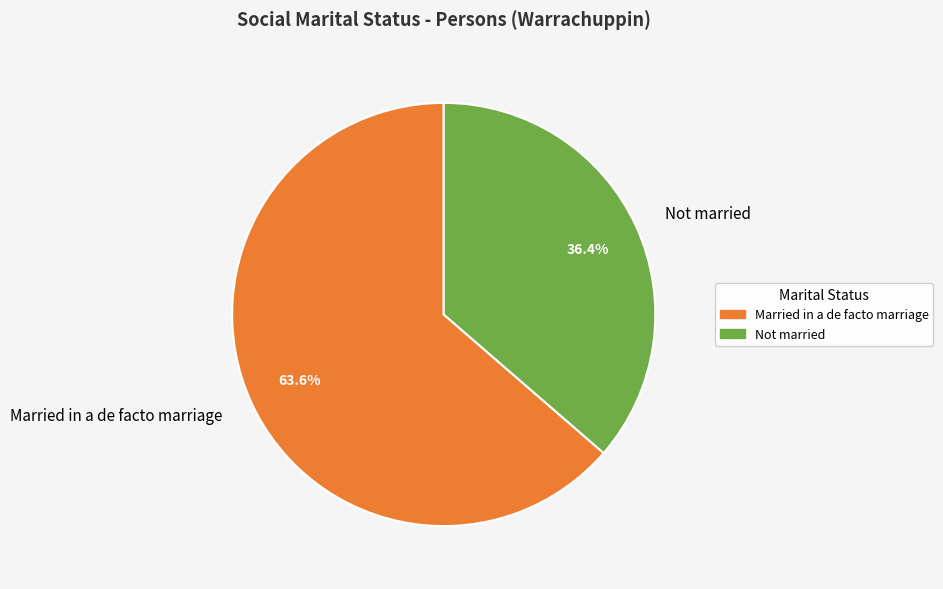

Do Not married and Married in a de facto marriage together represent more than half of the pie?

Yes